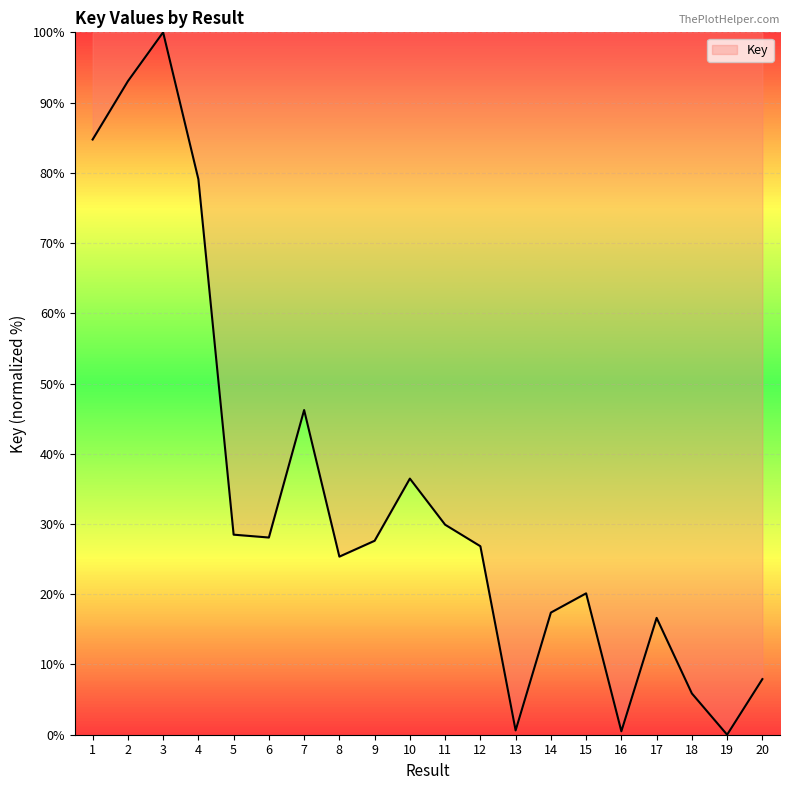

What is the change in value from 13 to 19?

-0.6